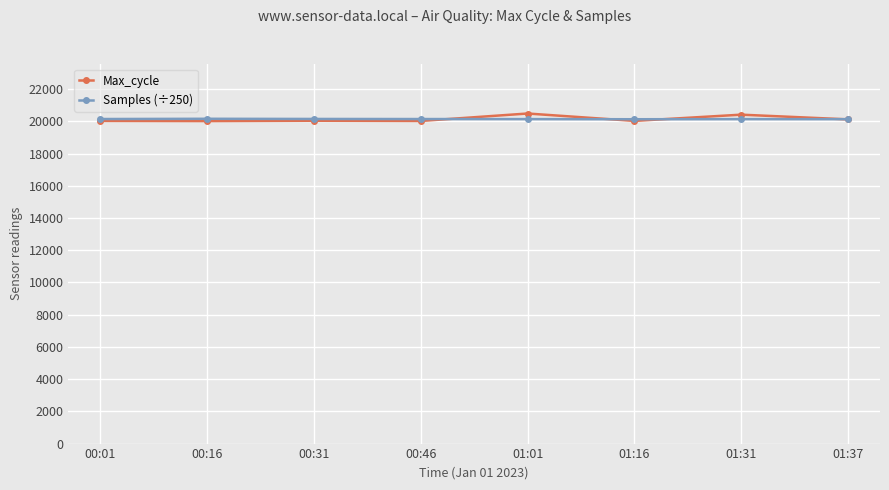

Rank the series by their maximum value, from highest to lowest.

Max_cycle, Samples (÷250)